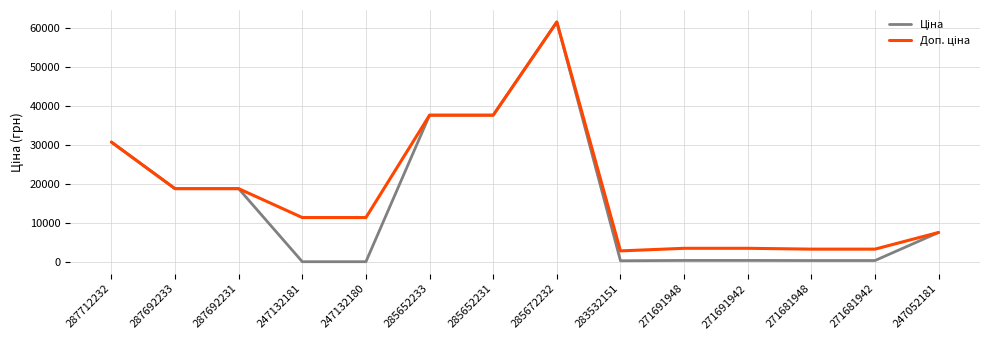

Which label corresponds to the largest value in the chart?

285672232